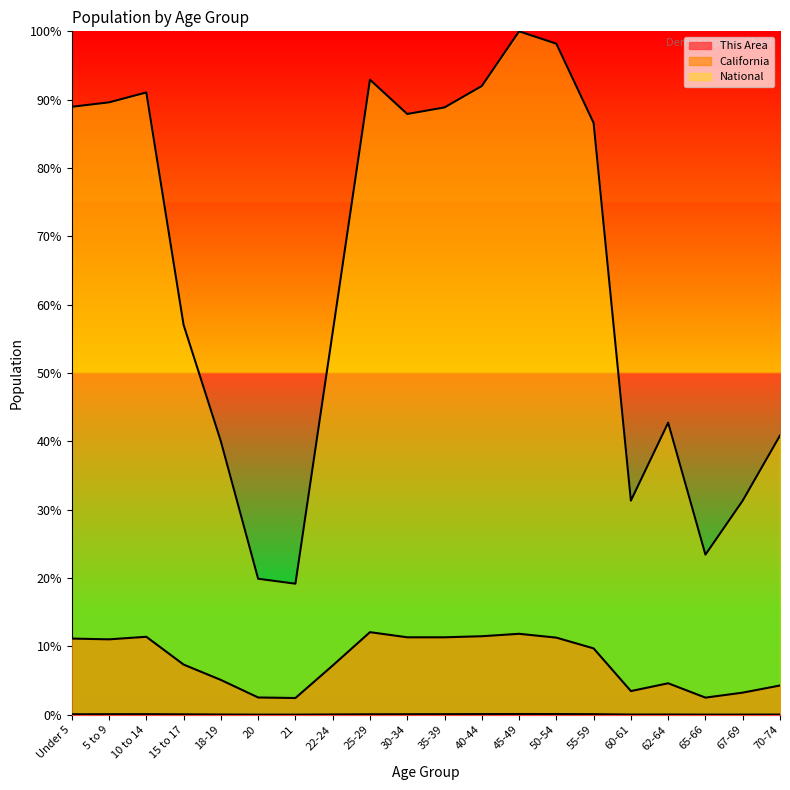

What is the difference between the maximum and second lowest values in the National series?

80.1